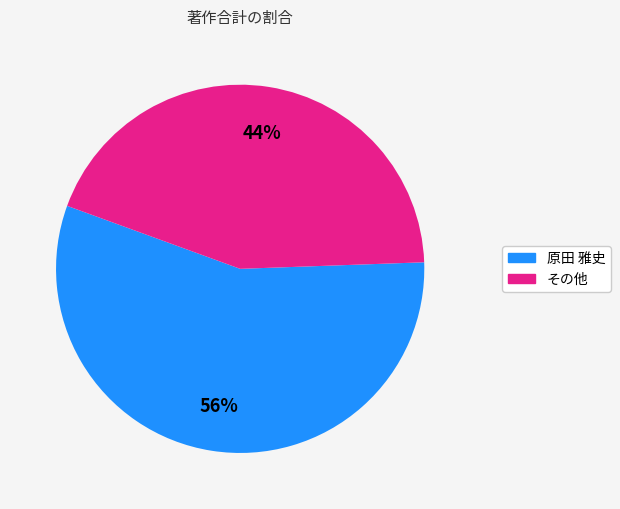

To the nearest percent, what is the average slice percentage?

50%